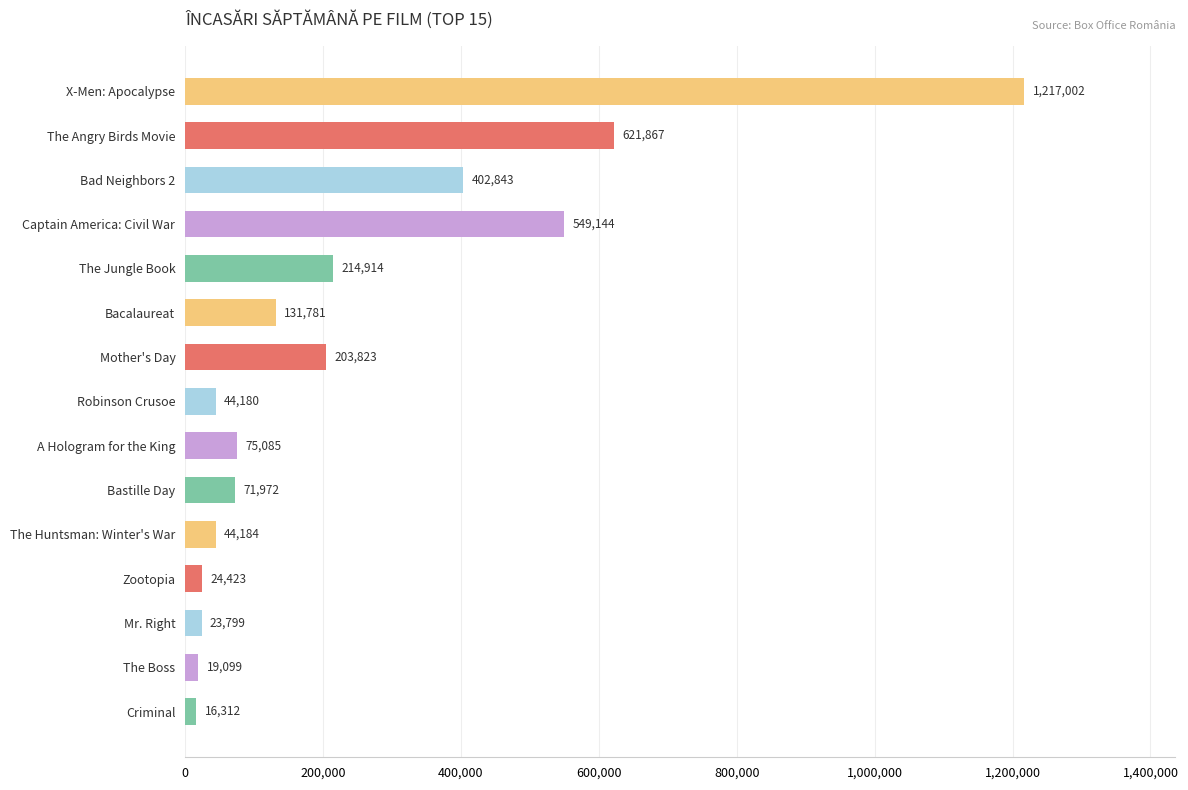

The chart shows a value of 549144.0 at Captain America: Civil War. True or false?

True